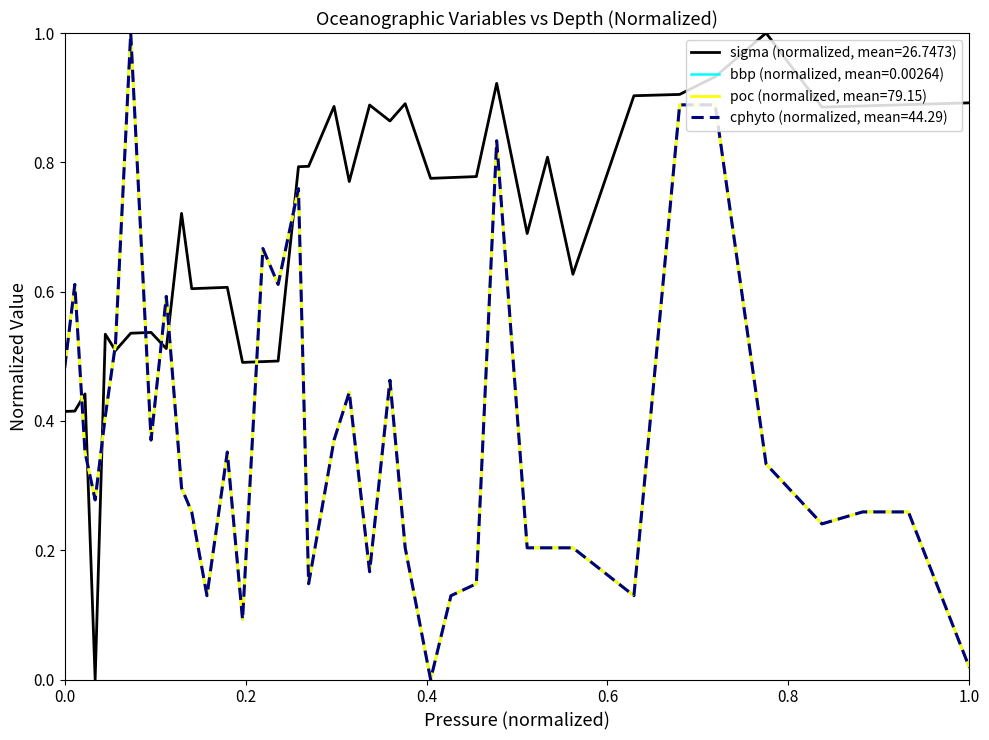

Does the chart display data point markers on the line(s)?

No